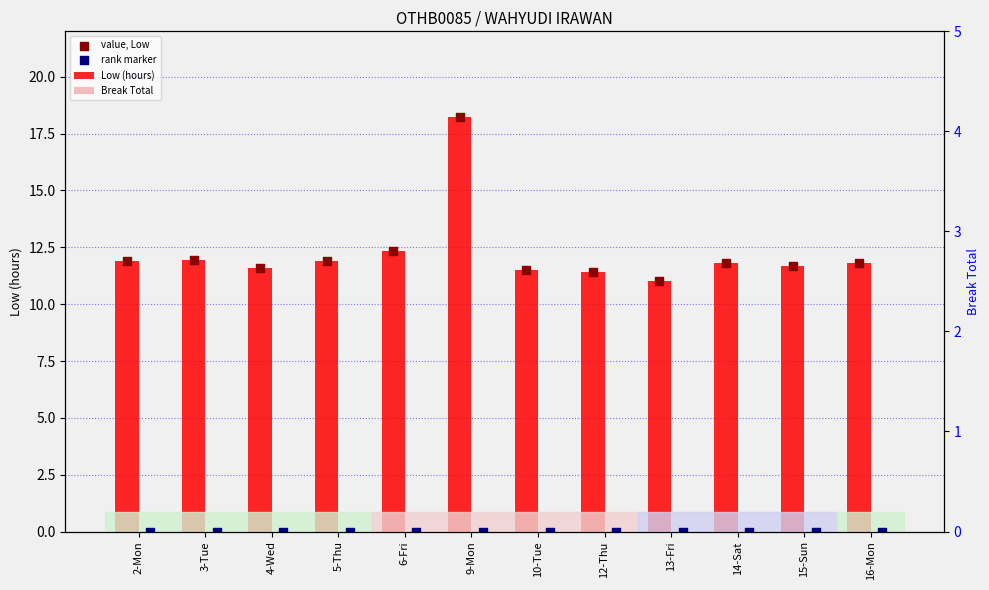

What is the total value across all series at 12-Thu?

22.9